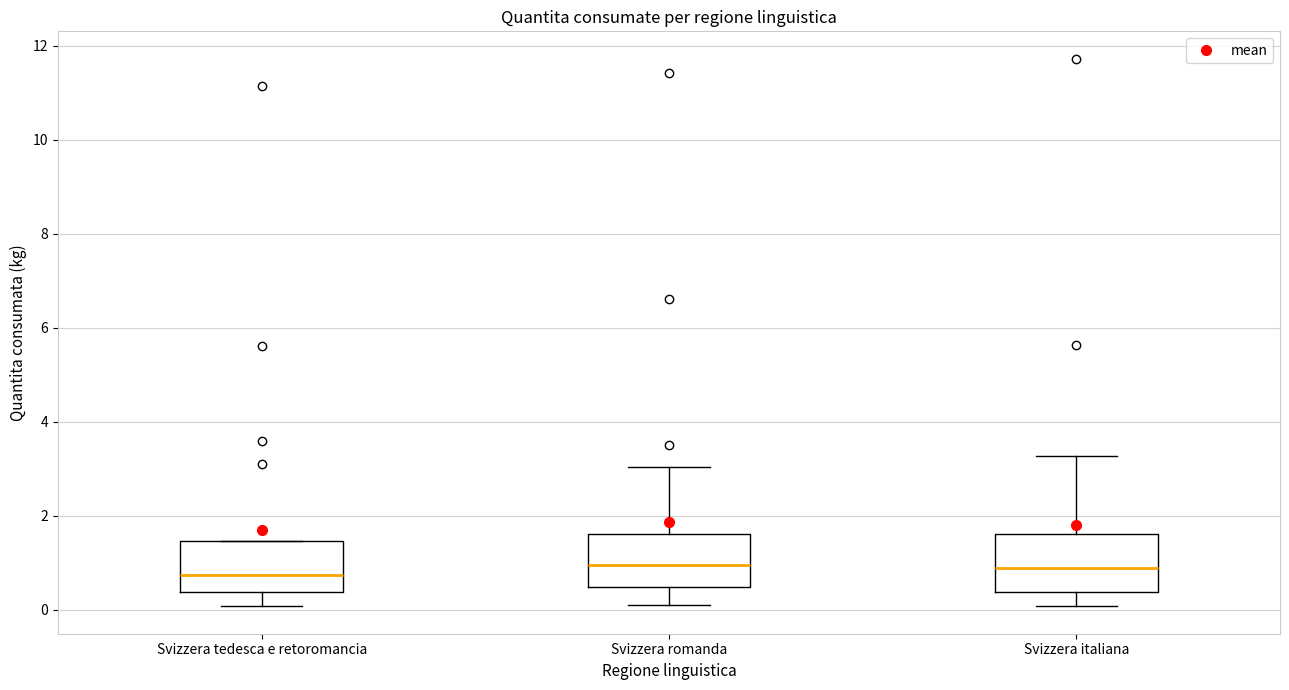

Reading left to right, read every box against the y-axis: the position of its median line, the range the box covers, and the ends of its whiskers. The values are not printed on the chart, so give them approximately, as read against the axis.

Svizzera tedesca e retoromancia: median 0.8, box 0.4 to 1.4, whiskers 0.0 to 1.4
Svizzera romanda: median 1.0, box 0.4 to 1.6, whiskers 0.0 to 3.0
Svizzera italiana: median 0.8, box 0.4 to 1.6, whiskers 0.0 to 3.2